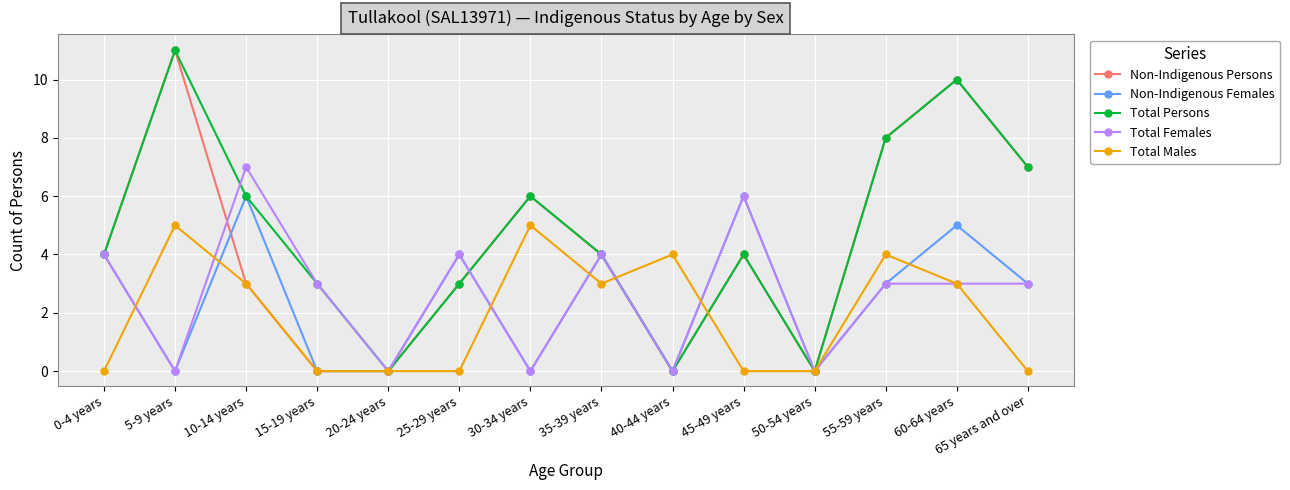

Reading left to right, extract all data points from this chart.

Non-Indigenous Persons: 0-4 years=4	5-9 years=11	10-14 years=3	15-19 years=0	20-24 years=0	25-29 years=3	30-34 years=6	35-39 years=4	40-44 years=0	45-49 years=4	50-54 years=0	55-59 years=8	60-64 years=10	65 years and over=7
Non-Indigenous Females: 0-4 years=4	5-9 years=0	10-14 years=6	15-19 years=0	20-24 years=0	25-29 years=4	30-34 years=0	35-39 years=4	40-44 years=0	45-49 years=6	50-54 years=0	55-59 years=3	60-64 years=5	65 years and over=3
Total Persons: 0-4 years=4	5-9 years=11	10-14 years=6	15-19 years=3	20-24 years=0	25-29 years=3	30-34 years=6	35-39 years=4	40-44 years=0	45-49 years=4	50-54 years=0	55-59 years=8	60-64 years=10	65 years and over=7
Total Females: 0-4 years=4	5-9 years=0	10-14 years=7	15-19 years=3	20-24 years=0	25-29 years=4	30-34 years=0	35-39 years=4	40-44 years=0	45-49 years=6	50-54 years=0	55-59 years=3	60-64 years=3	65 years and over=3
Total Males: 0-4 years=0	5-9 years=5	10-14 years=3	15-19 years=0	20-24 years=0	25-29 years=0	30-34 years=5	35-39 years=3	40-44 years=4	45-49 years=0	50-54 years=0	55-59 years=4	60-64 years=3	65 years and over=0